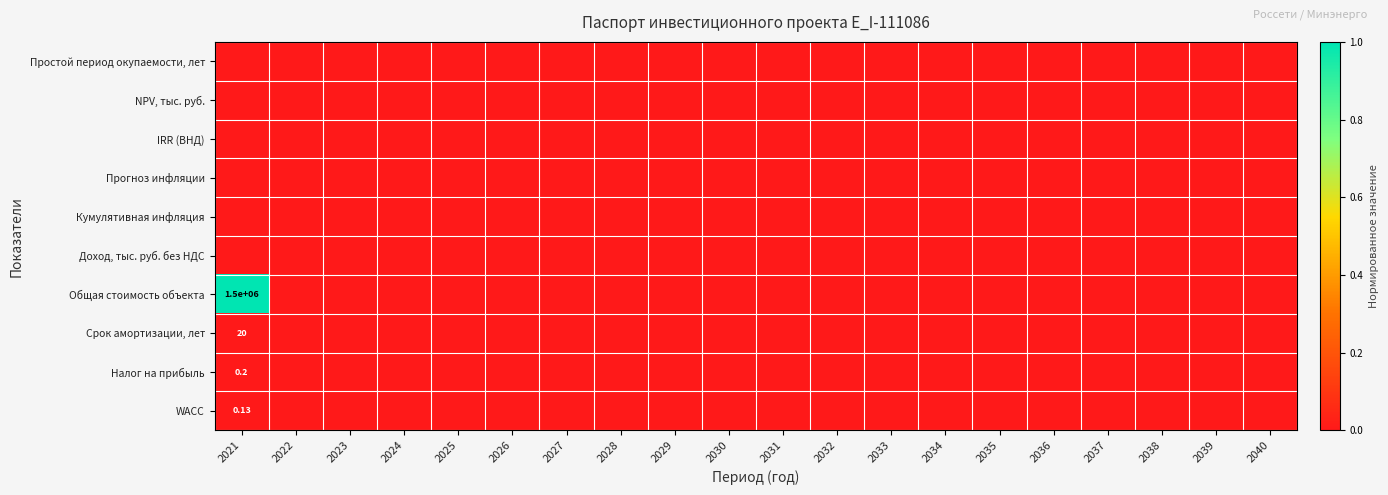

How many categories are shown in the chart?

20